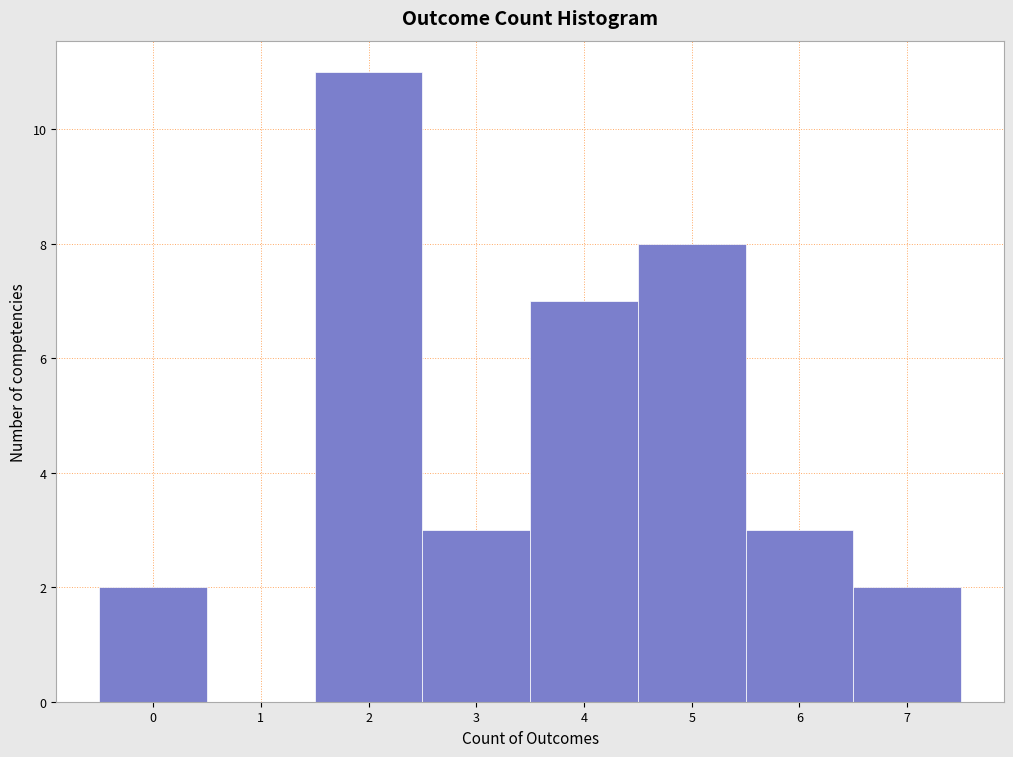

How tall is the bar that spans 1.5 to 2.5 on the x-axis? The values are not printed on the chart, so give them approximately, as read against the axis.

11